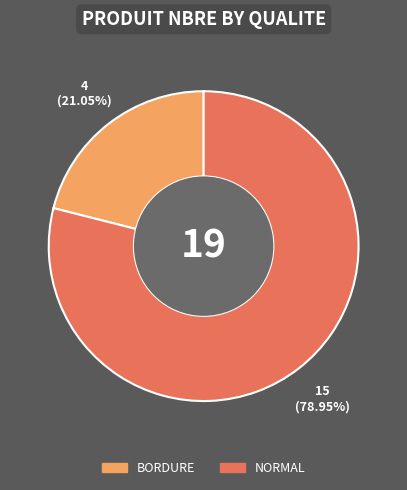

Do BORDURE and NORMAL together represent more than half of the pie?

Yes